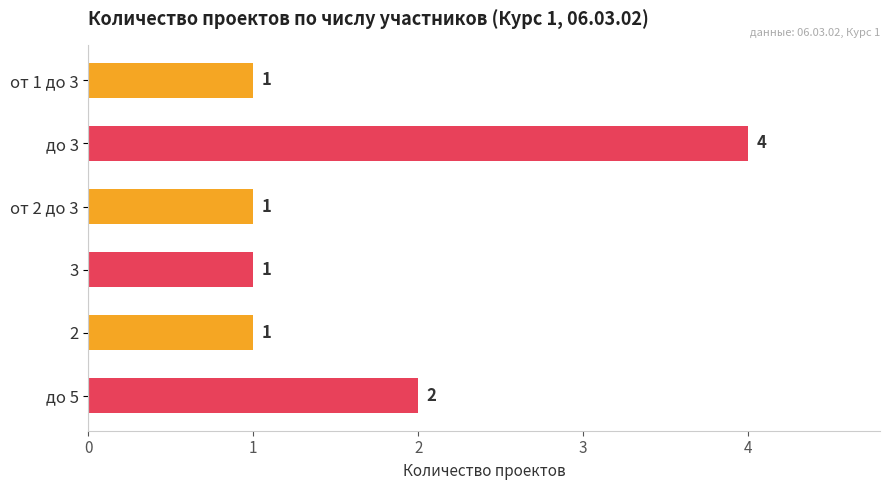

The chart shows a value of 1 at от 1 до 3. True or false?

True